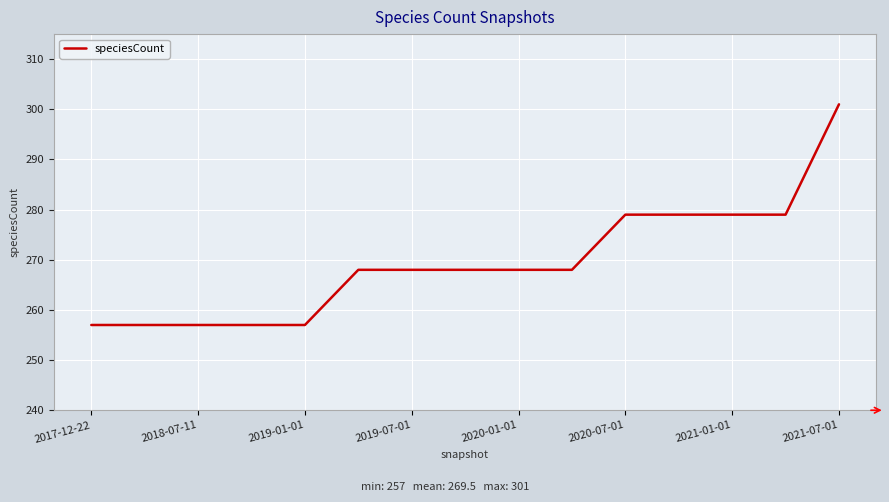

What is the difference between the maximum and minimum values?

44